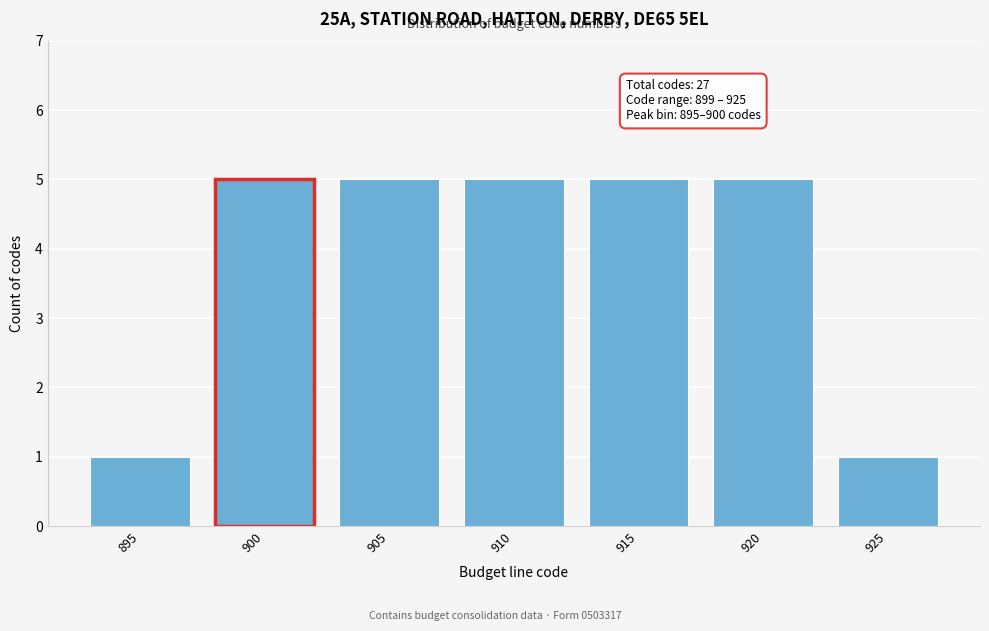

Reading right to left, what are all the values shown in this chart?

925=1	920=5	915=5	910=5	905=5	900=5	895=1